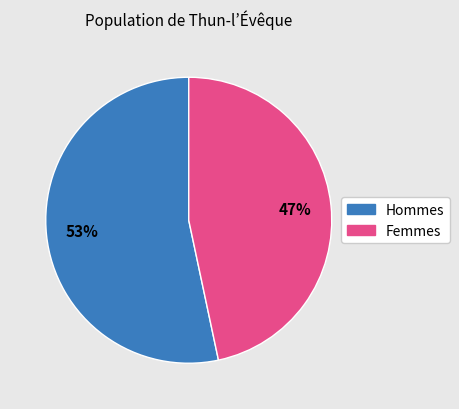

Is there any slice that represents more than half of the pie?

Yes